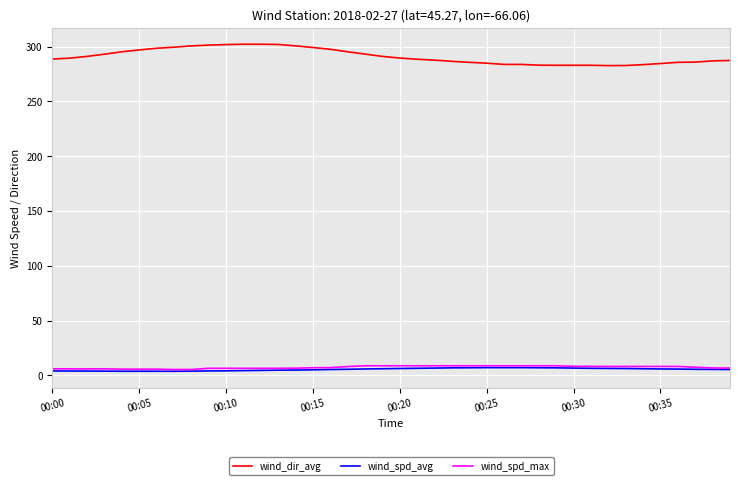

What is the maximum value shown in the chart?

302.1